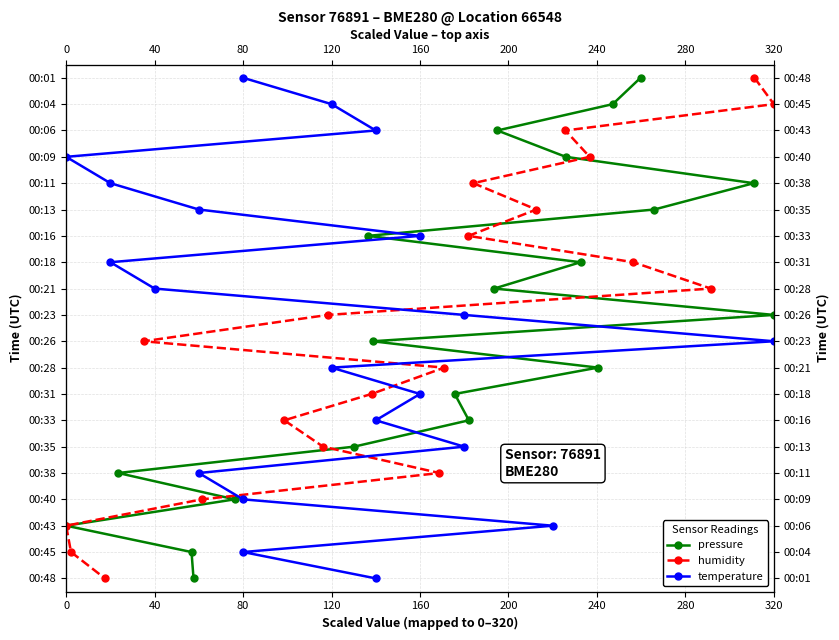

True or false: temperature has more than 0 points higher than both neighbors.

False